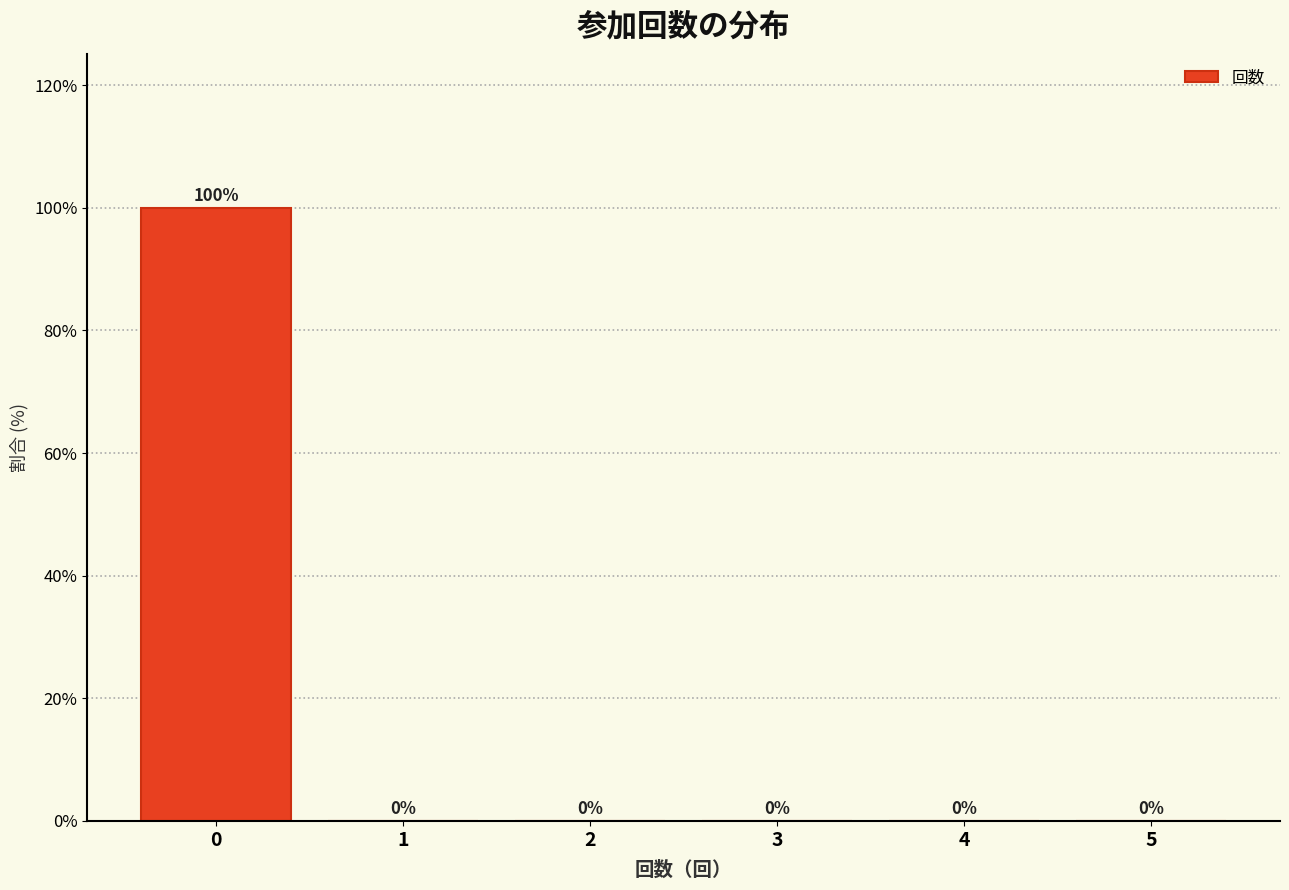

Reading left to right, extract all data points from this chart.

0=100	1=0	2=0	3=0	4=0	5=0